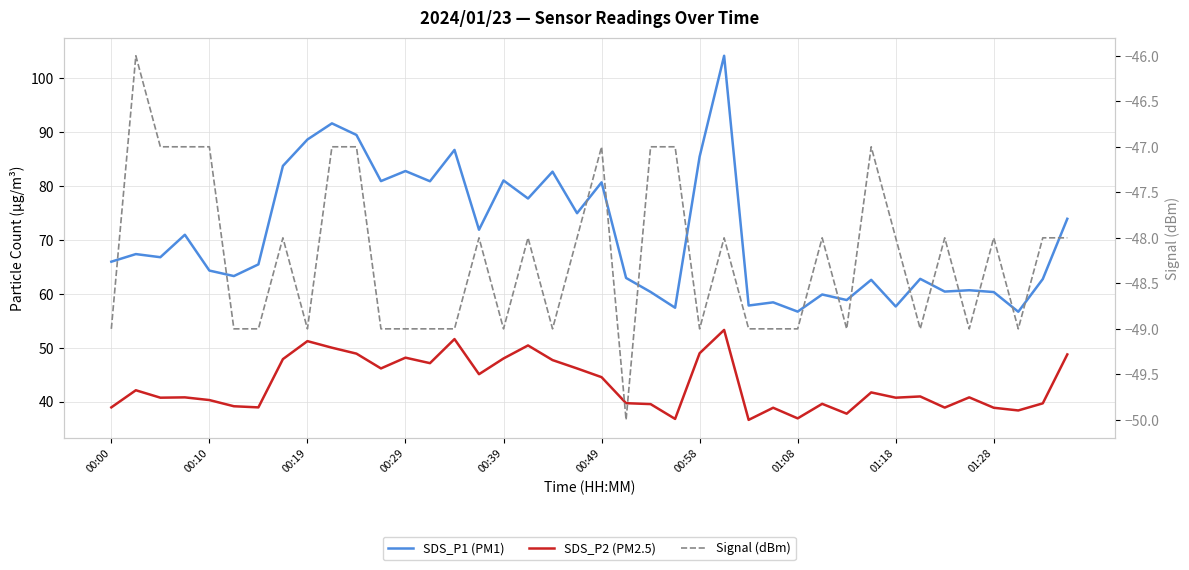

Does the chart display data point markers on the line(s)?

No